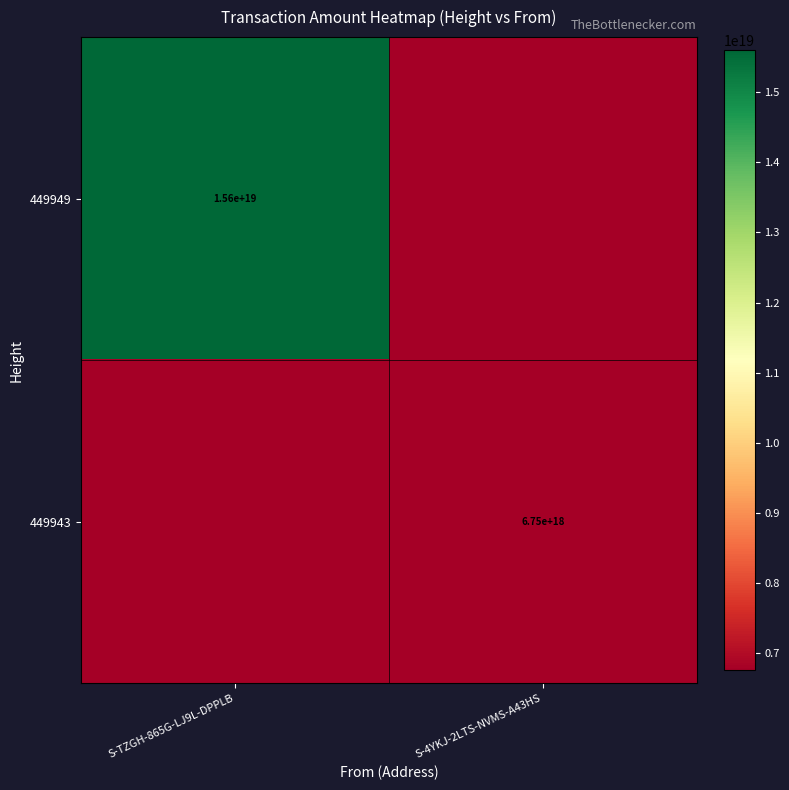

At which category is the sum across all series the highest?

S-TZGH-865G-LJ9L-DPPLB